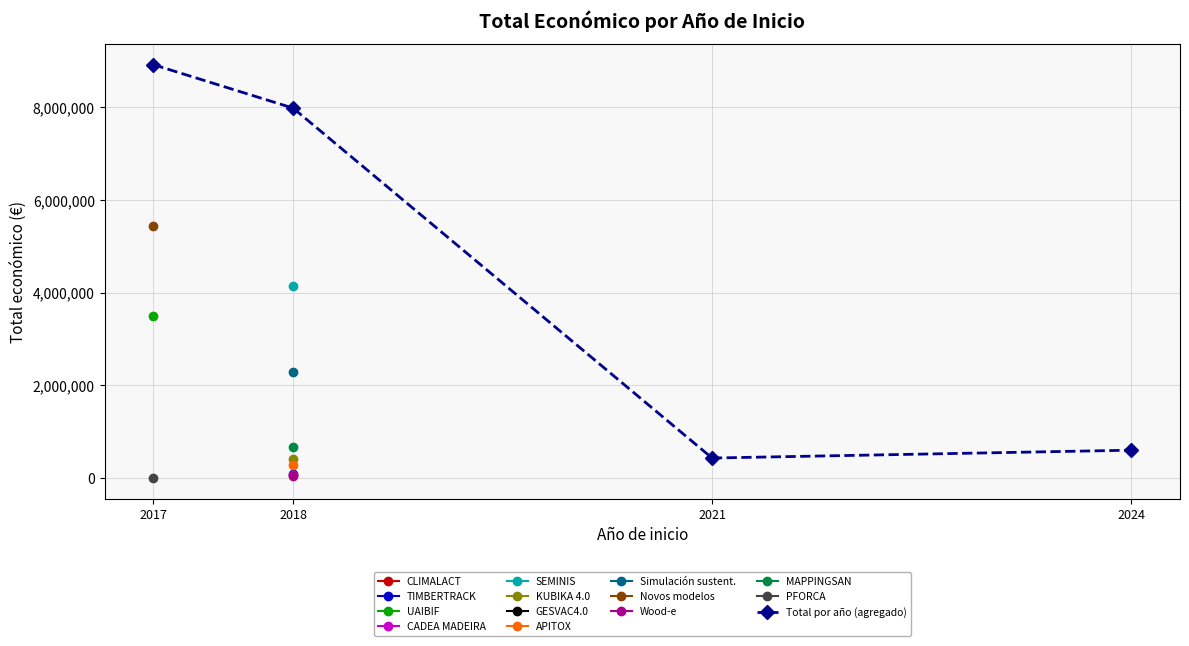

How many points are lower than both their immediate neighbors (excluding endpoints)?

1